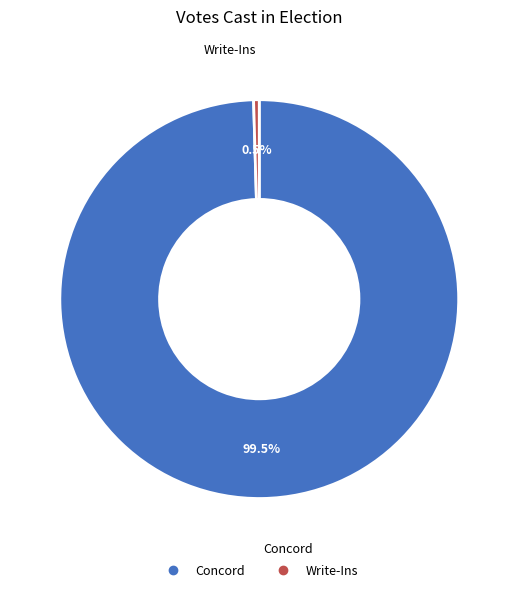

To the nearest percent, what is the difference between the largest and smallest slice percentages?

99%